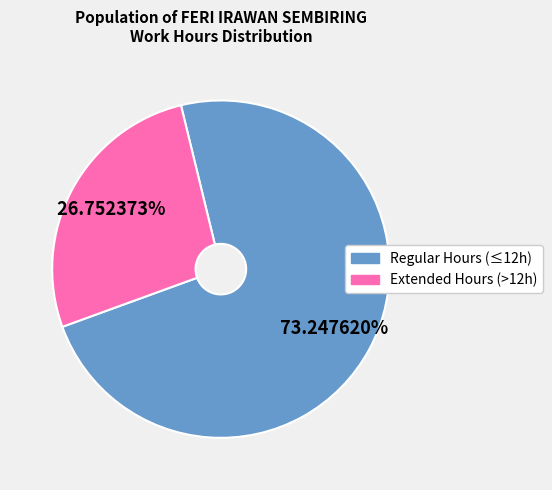

Does any single category account for the majority?

Yes